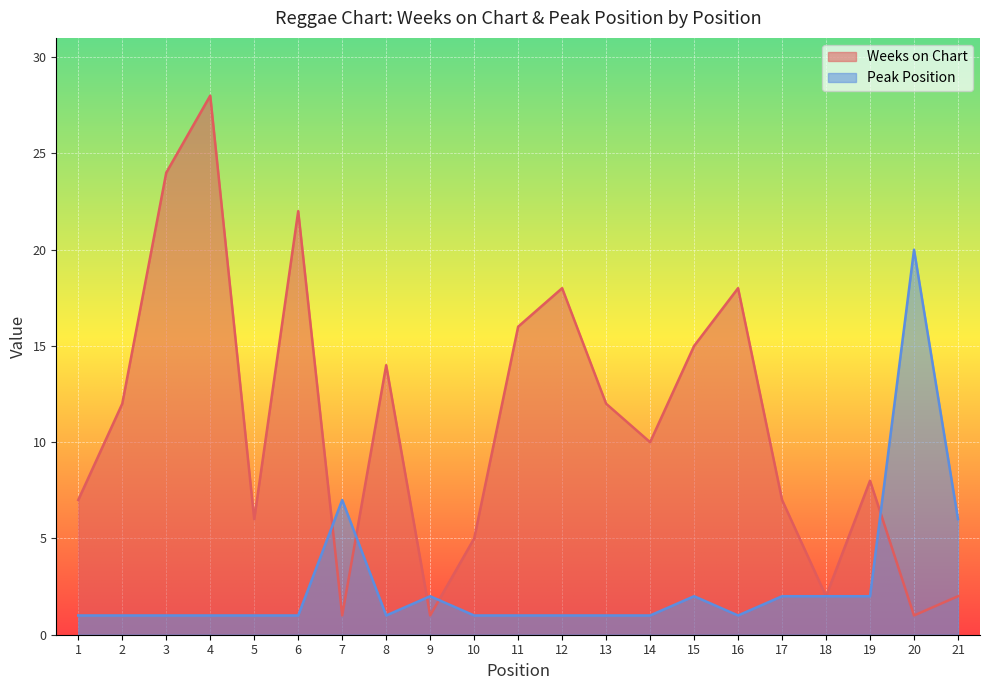

Where does the Weeks on Chart series first go above 10?

2